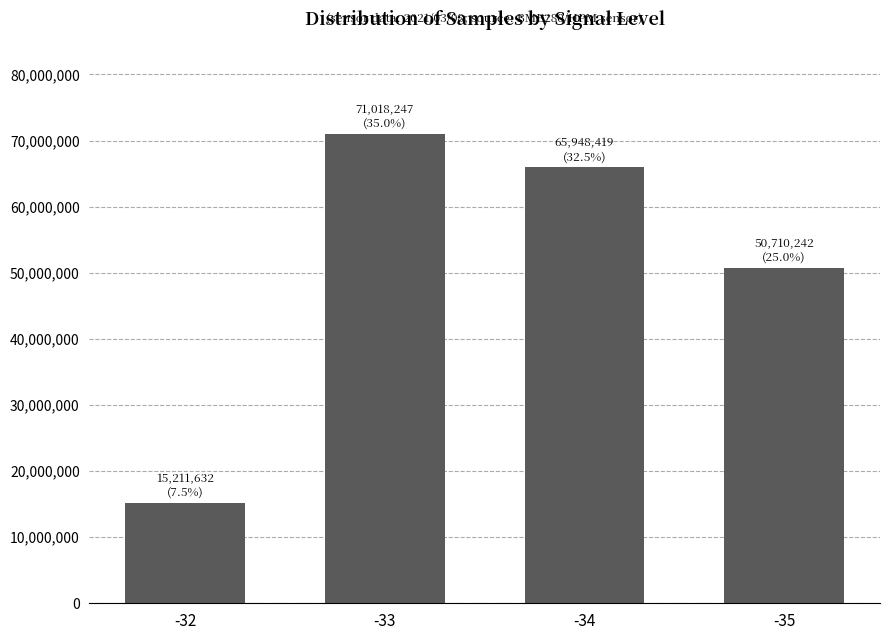

Reading left to right, extract all data points from this chart.

-32=15211632	-33=71018247	-34=65948419	-35=50710242